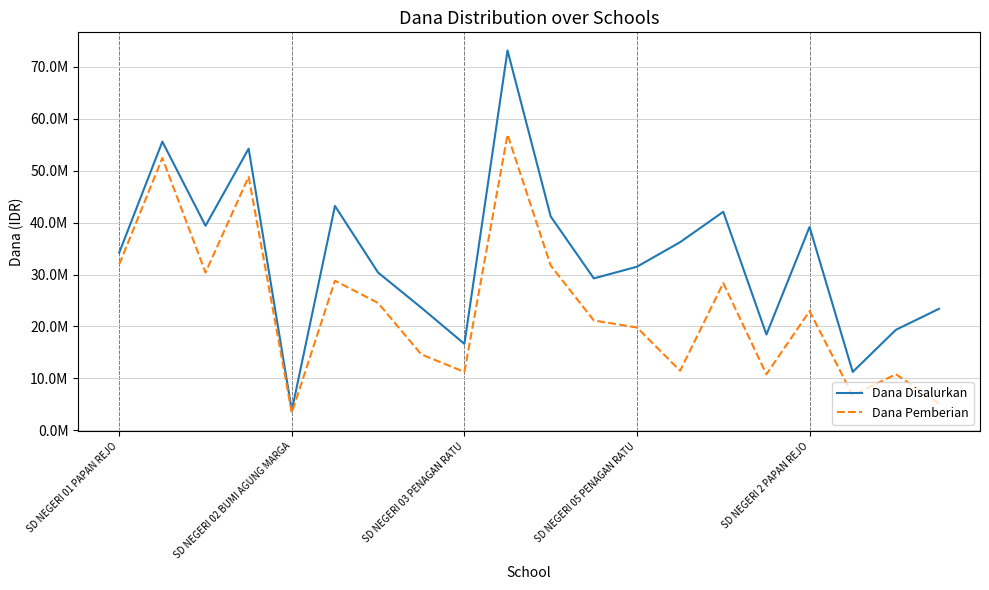

True or false: Dana Pemberian has more than 1 points higher than both neighbors.

True